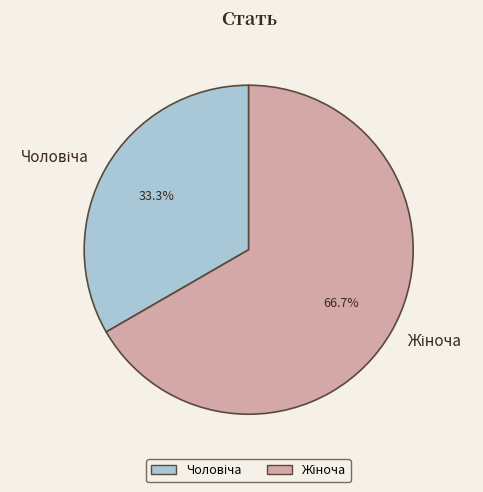

Is there a majority slice in this chart?

Yes